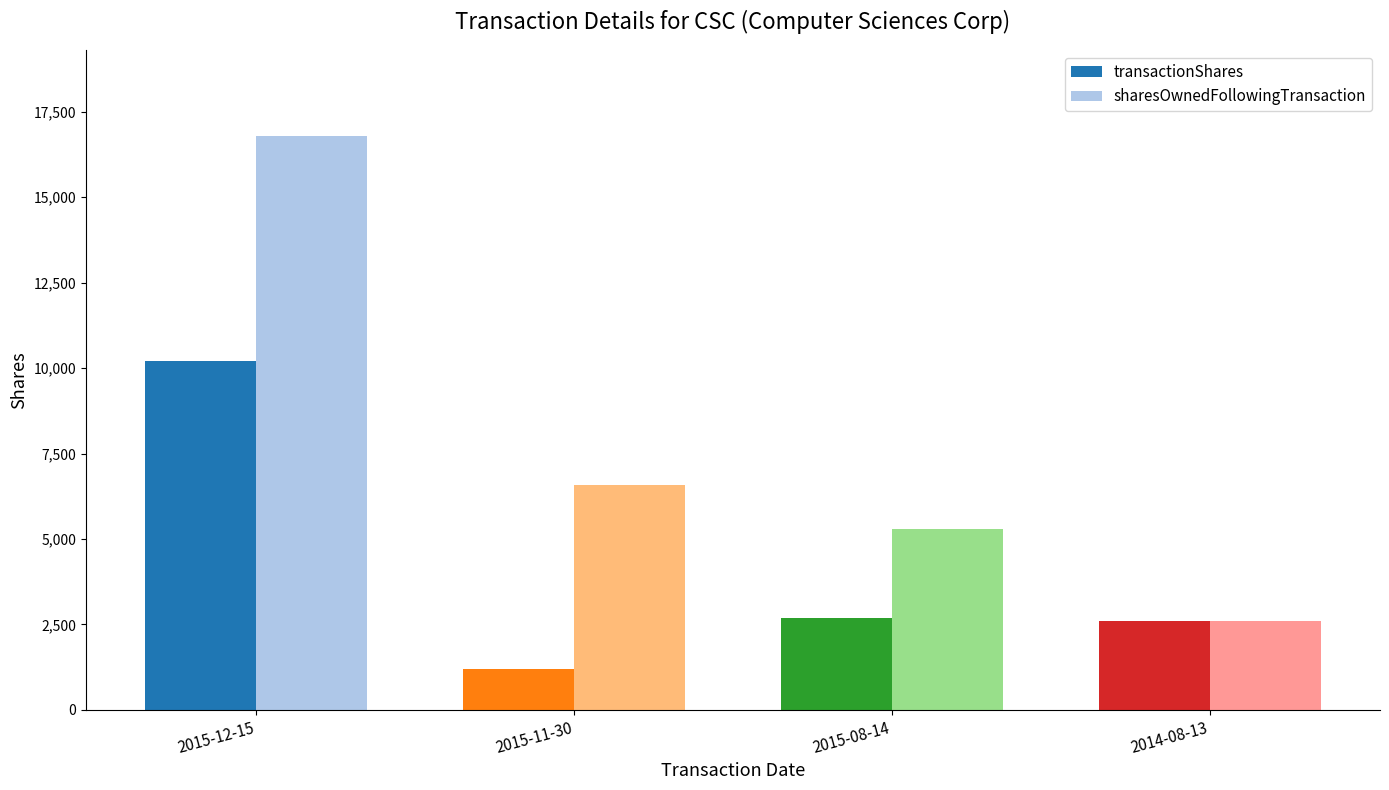

What is the smallest value displayed?

1200